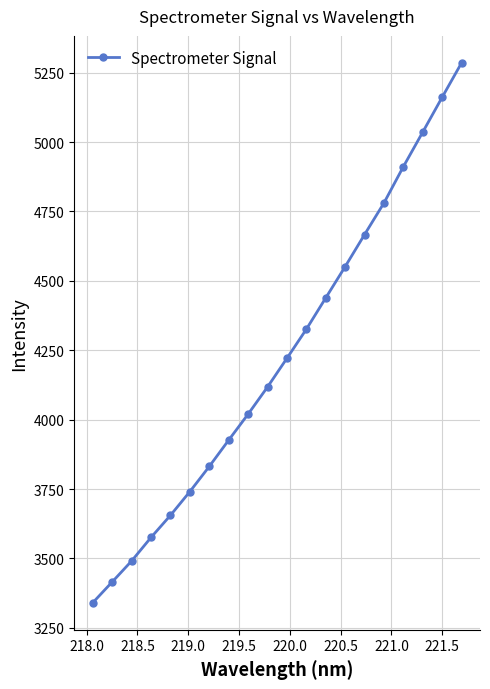

What is the difference between the maximum and minimum values?

1945.0